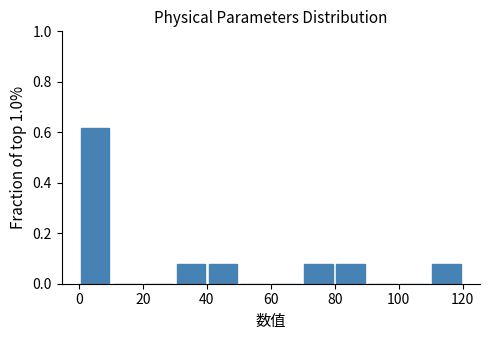

Reading left to right, transcribe this chart: for each bar, give the range it covers on the x-axis and its height. The values are not printed on the chart, so give them approximately, as read against the axis.

0 to 10: 0.62
10 to 20: 0
20 to 30: 0
30 to 40: 0.08
40 to 50: 0.08
50 to 60: 0
60 to 70: 0
70 to 80: 0.08
80 to 90: 0.08
90 to 100: 0
100 to 110: 0
110 to 120: 0.08